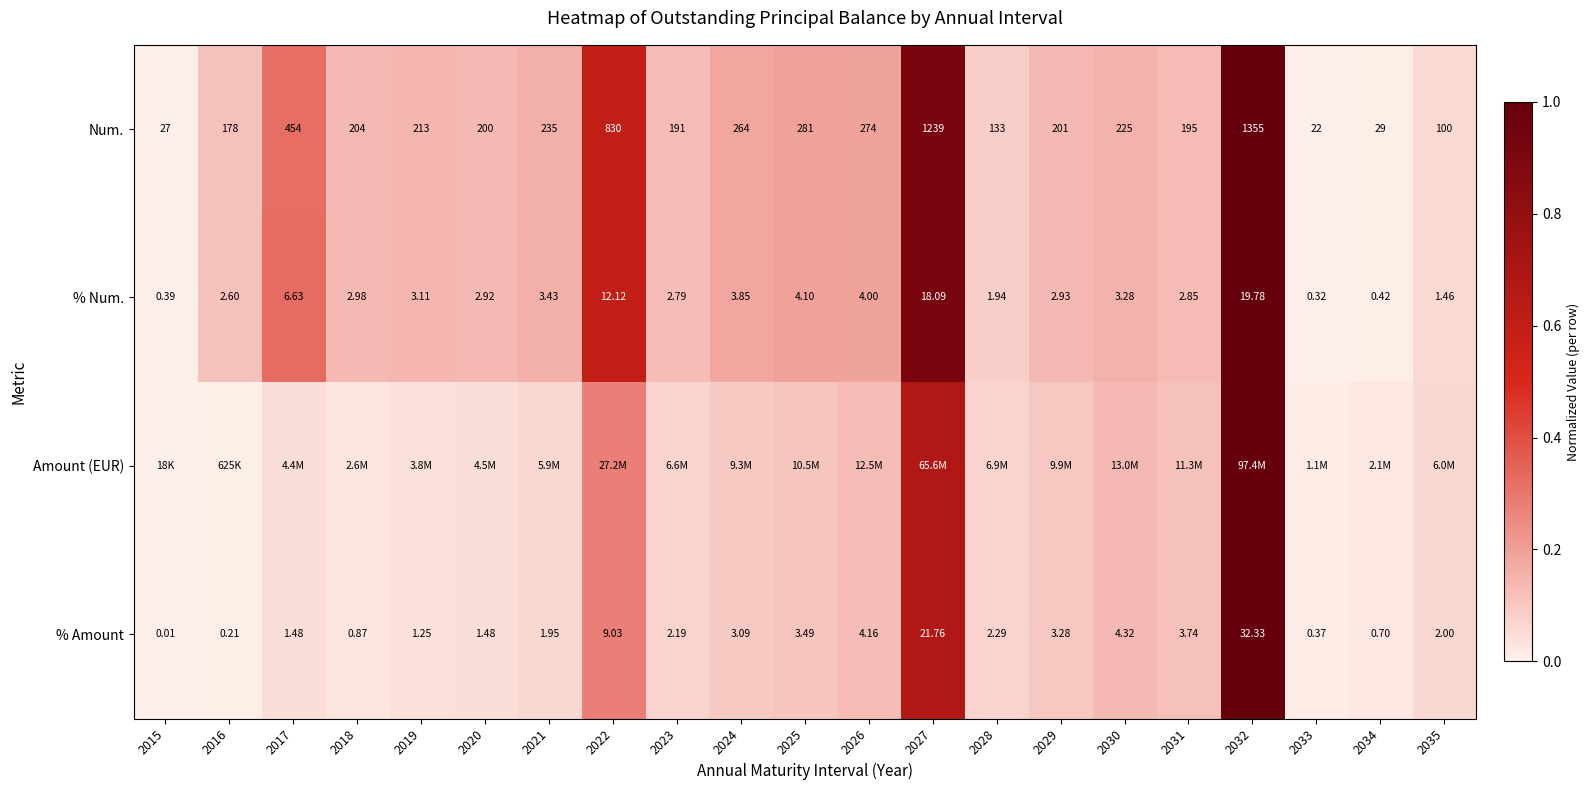

How many data points in % Num. are less than 2?

5